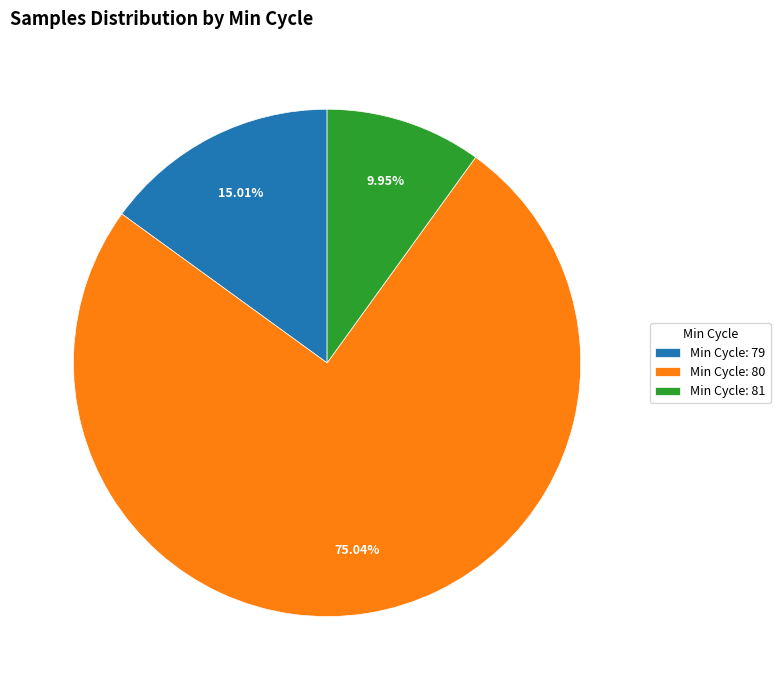

Rank the categories by value from highest to lowest.

Min Cycle: 80, Min Cycle: 79, Min Cycle: 81